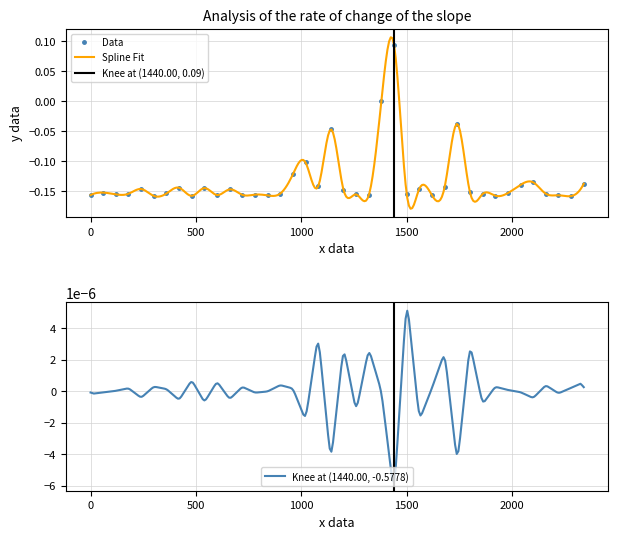

True or false: Data has more than 1 points higher than both neighbors.

True